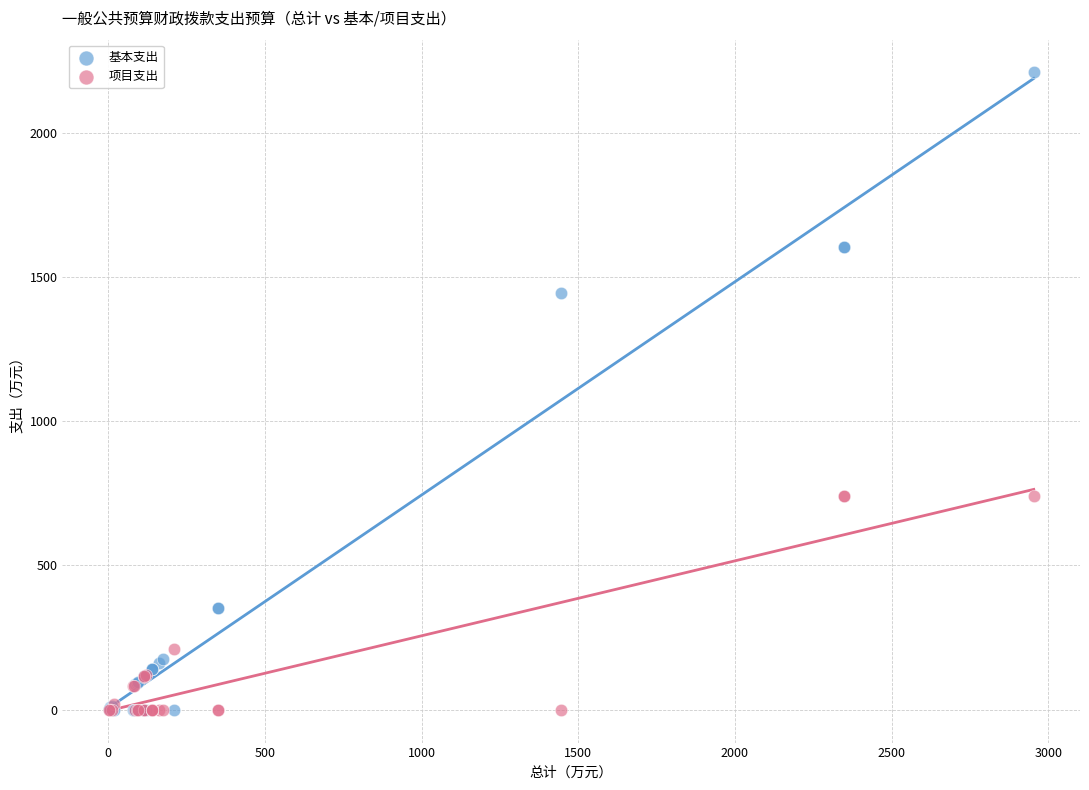

In the 基本支出 series, what Y value is closest to 1106?

1443.8